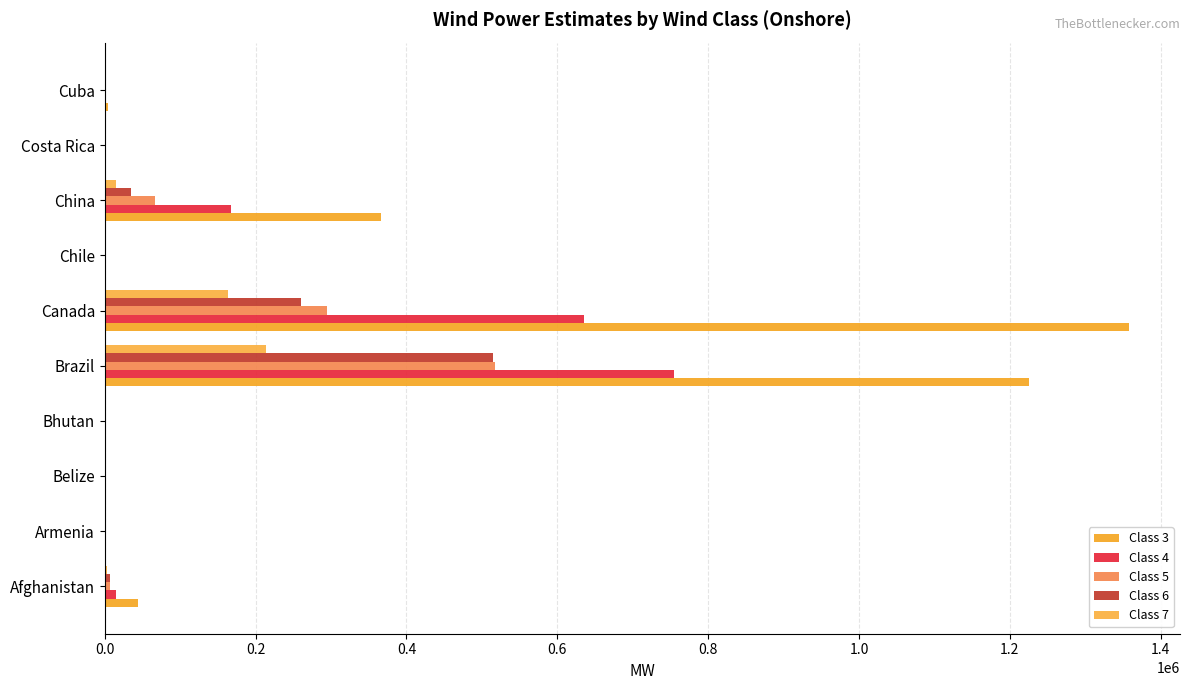

How many categories are shown in the chart?

10